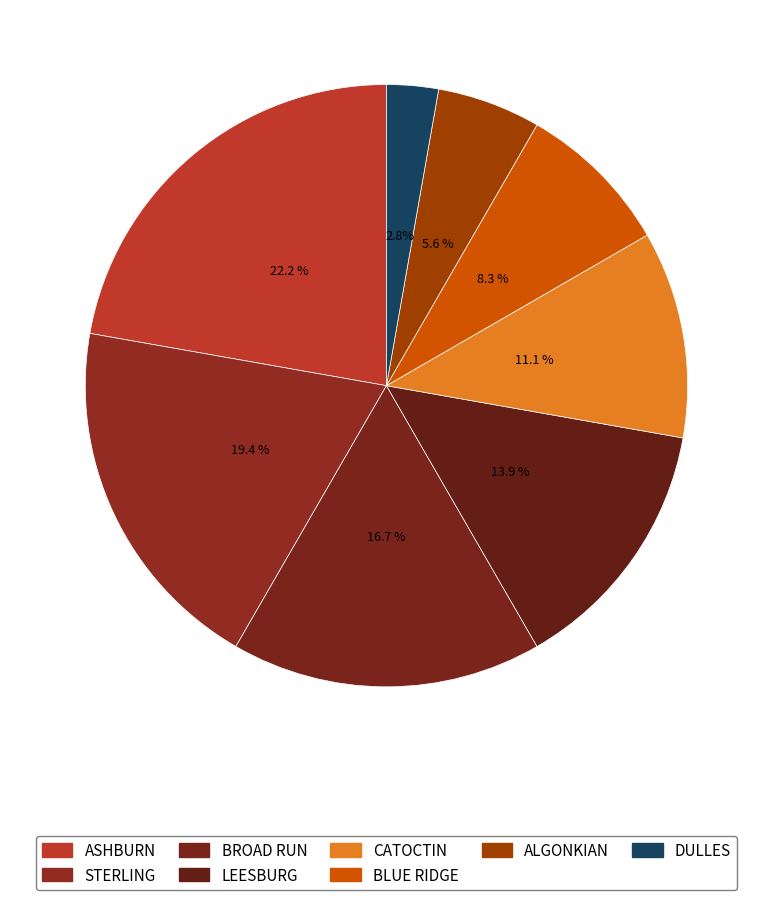

How much of the chart is everything except BLUE RIDGE?

91.7%